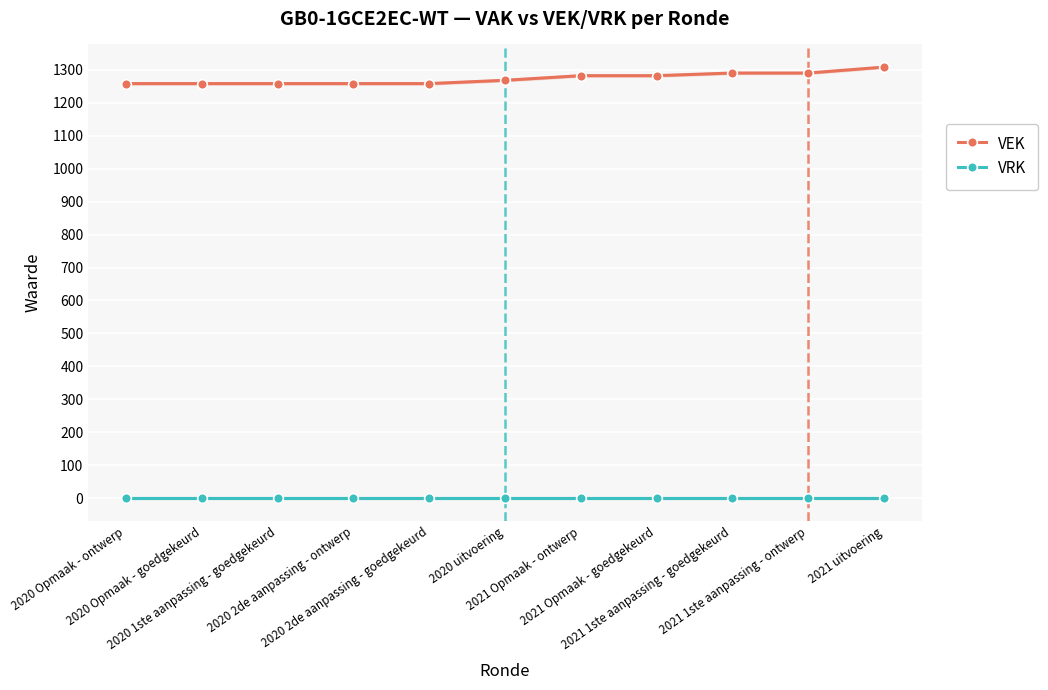

Reading left to right, list all the values displayed in this chart.

VEK: 2020 Opmaak - ontwerp=1258	2020 Opmaak - goedgekeurd=1258	2020 1ste aanpassing - goedgekeurd=1258	2020 2de aanpassing - ontwerp=1258	2020 2de aanpassing - goedgekeurd=1258	2020 uitvoering=1268	2021 Opmaak - ontwerp=1282	2021 Opmaak - goedgekeurd=1282	2021 1ste aanpassing - goedgekeurd=1290	2021 1ste aanpassing - ontwerp=1290	2021 uitvoering=1308
VRK: 2020 Opmaak - ontwerp=0	2020 Opmaak - goedgekeurd=0	2020 1ste aanpassing - goedgekeurd=0	2020 2de aanpassing - ontwerp=0	2020 2de aanpassing - goedgekeurd=0	2020 uitvoering=0	2021 Opmaak - ontwerp=0	2021 Opmaak - goedgekeurd=0	2021 1ste aanpassing - goedgekeurd=0	2021 1ste aanpassing - ontwerp=0	2021 uitvoering=0